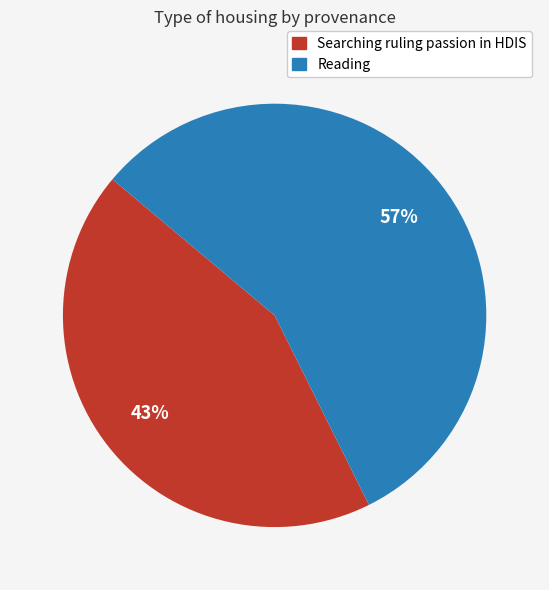

True or false: Reading accounts for 67% of the total.

False